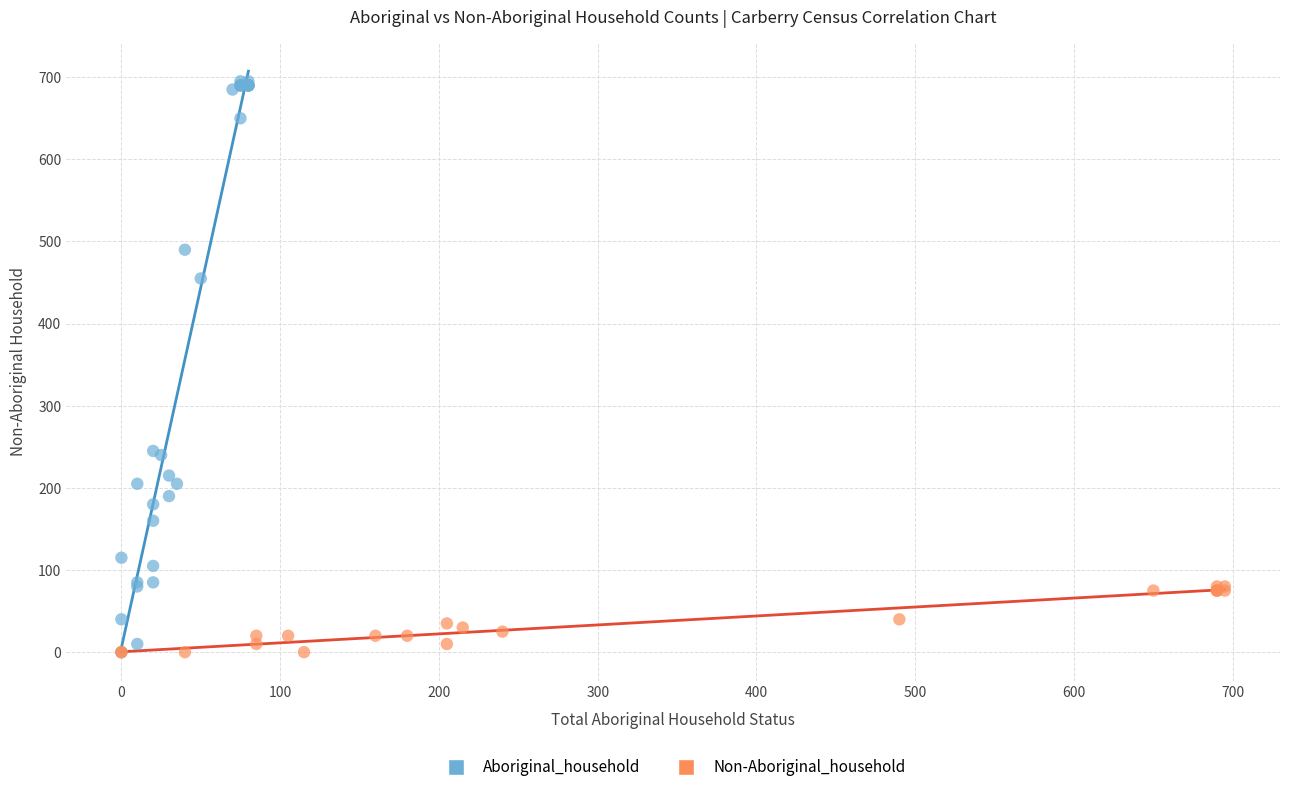

What are all the series names shown in the legend?

Aboriginal_household, Non-Aboriginal_household